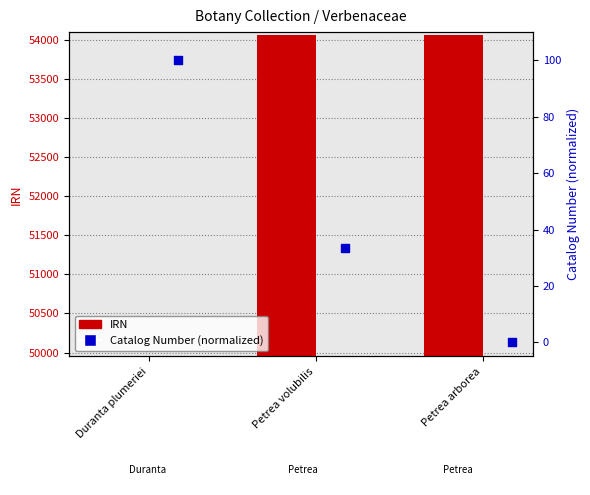

At how many categories does at least one series exceed 24937?

3